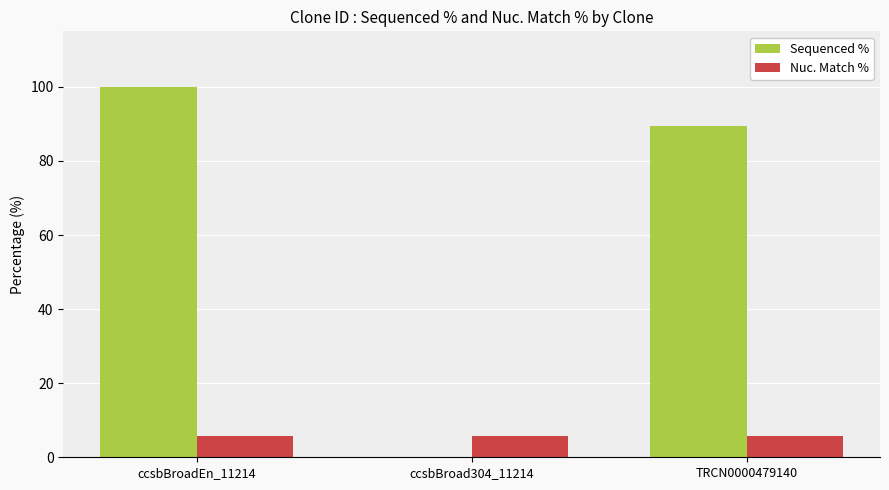

What is the maximum value for Nuc. Match %?

5.8